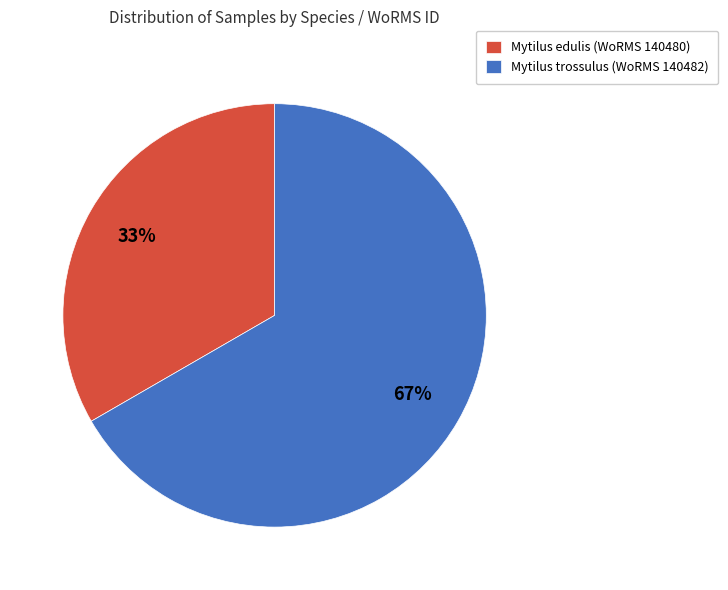

Between Mytilus edulis (WoRMS 140480) and Mytilus trossulus (WoRMS 140482), which is larger?

Mytilus trossulus (WoRMS 140482)